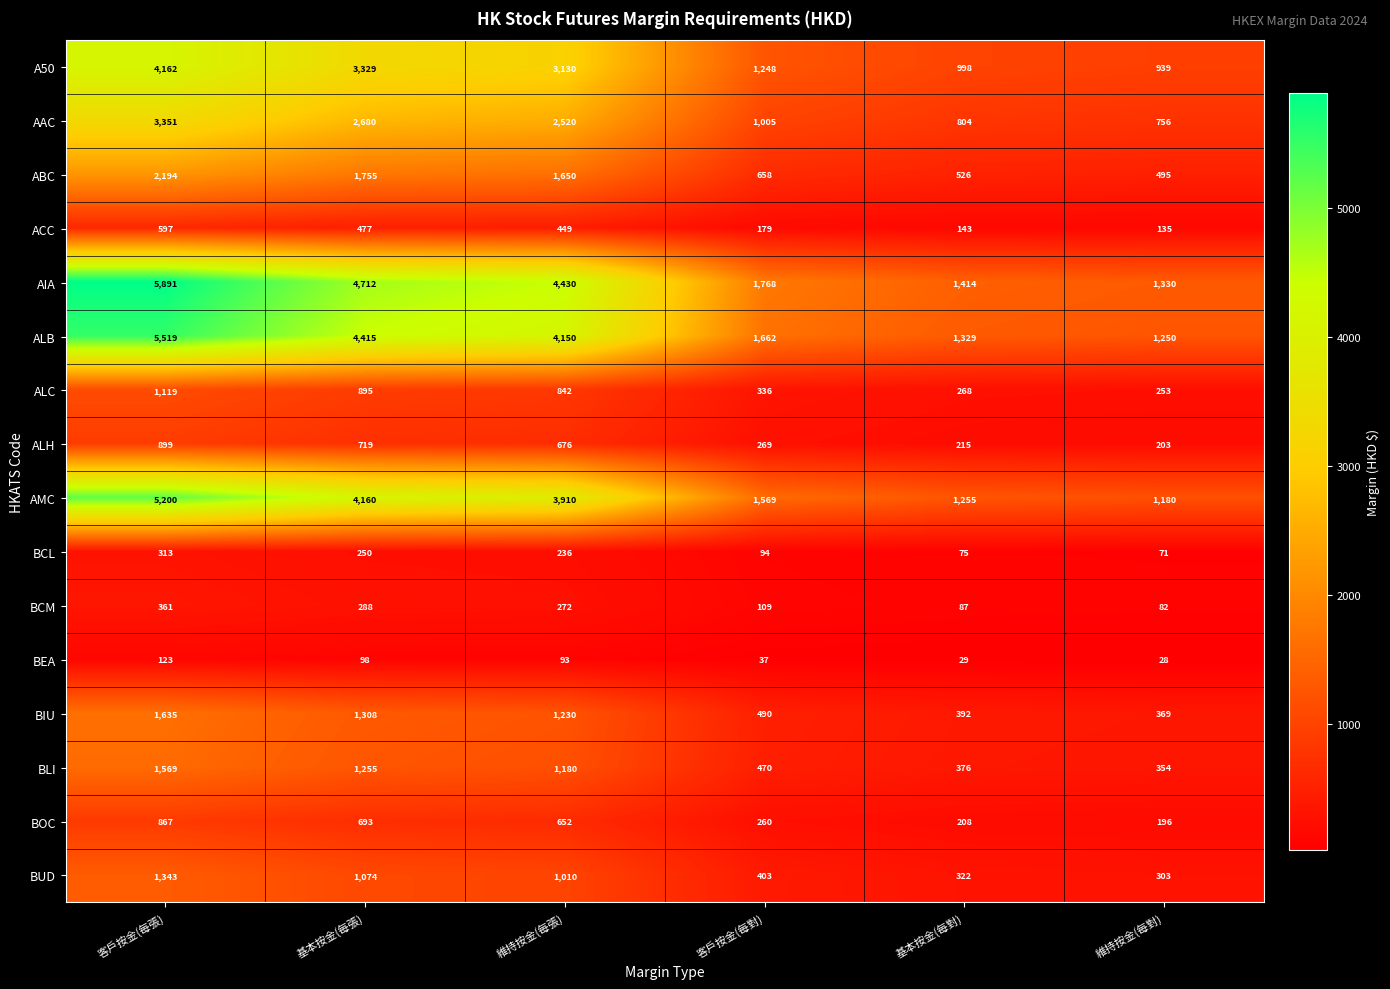

Is it true that BIU equals 1230 at 維持按金(每張)?

True